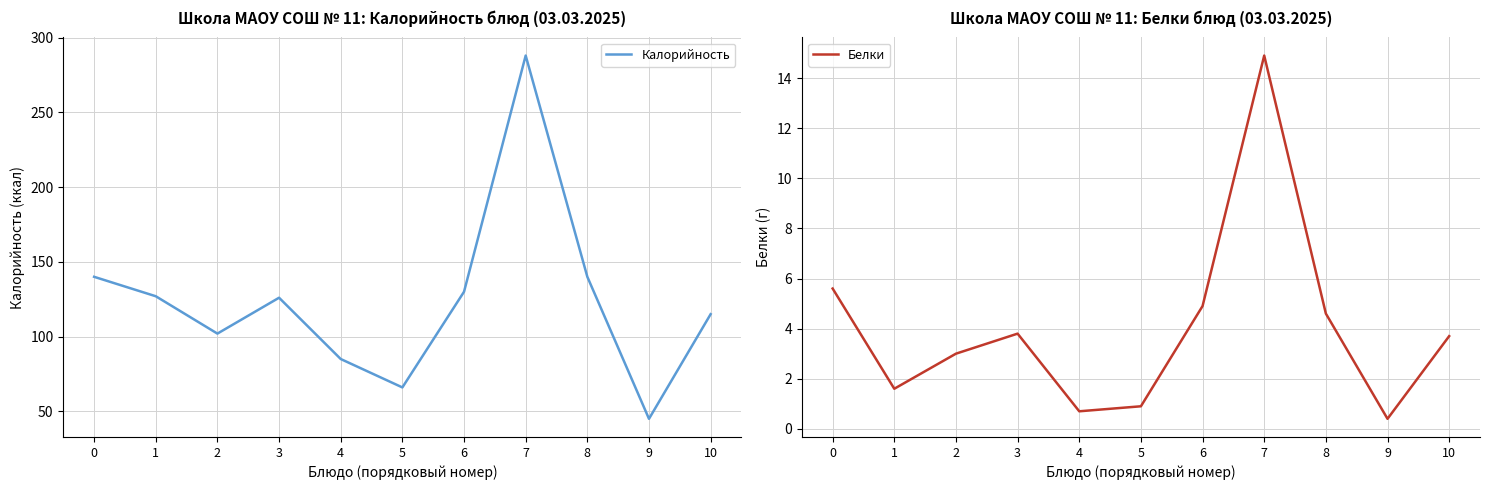

What is the lowest value of the Калорийность series?

45